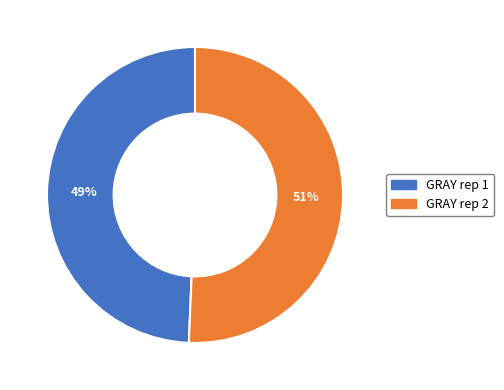

Is there a majority slice in this chart?

Yes